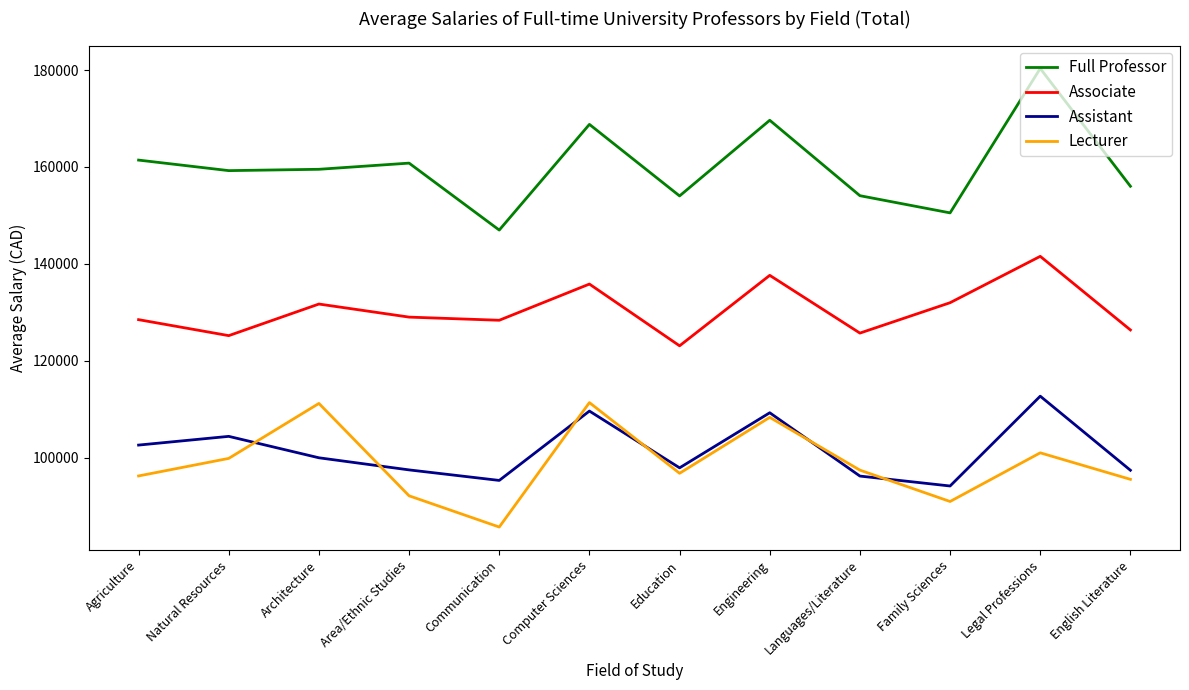

Which label corresponds to the smallest value in the chart?

Communication